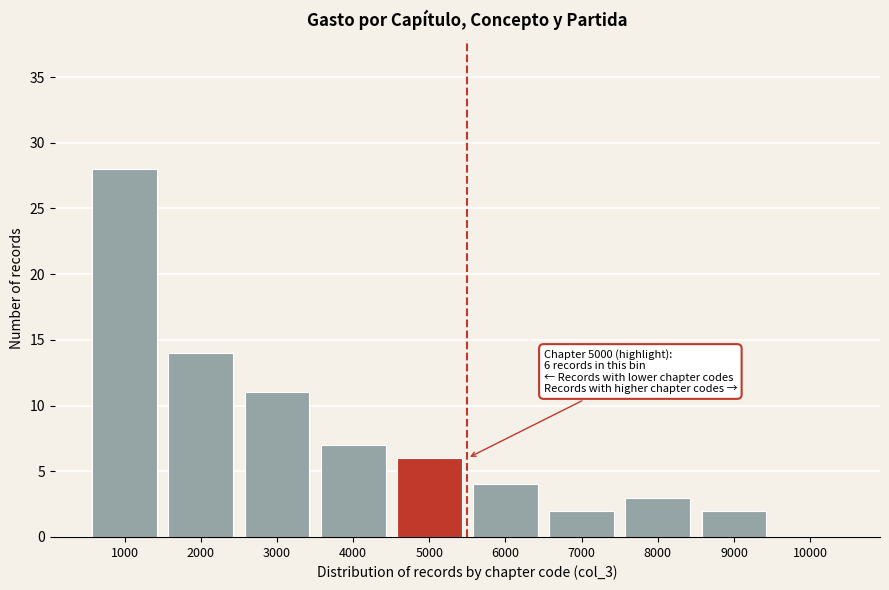

Reading left to right, transcribe all the data shown in this chart.

1000=28	2000=14	3000=11	4000=7	5000=6	6000=4	7000=2	8000=3	9000=2	10000=0